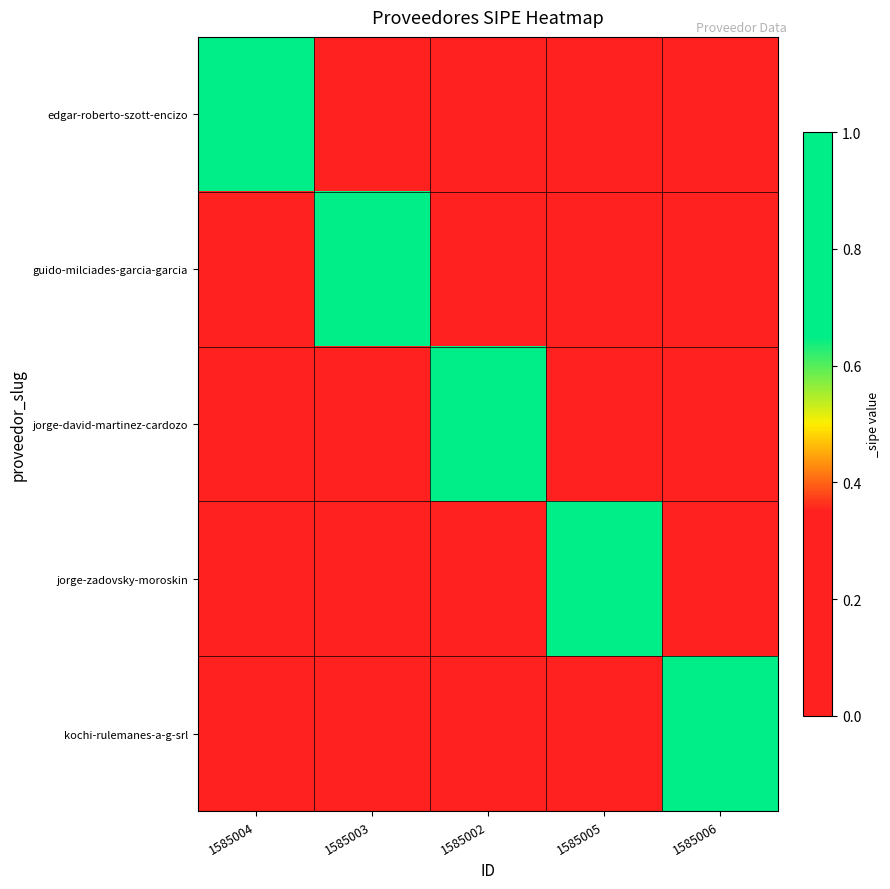

What is the maximum value shown in the chart?

1